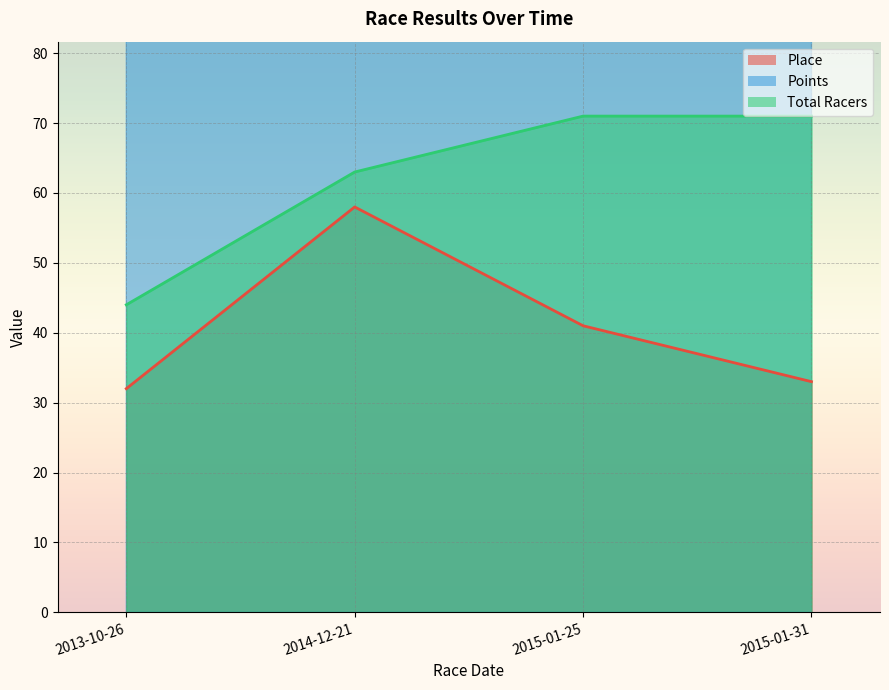

Reading left to right, list all the values displayed in this chart.

Place: 32.0	58.0	41.0	33.0
Points: 407.5	409.8	348.4	335.1
Total Racers: 44.0	63.0	71.0	71.0